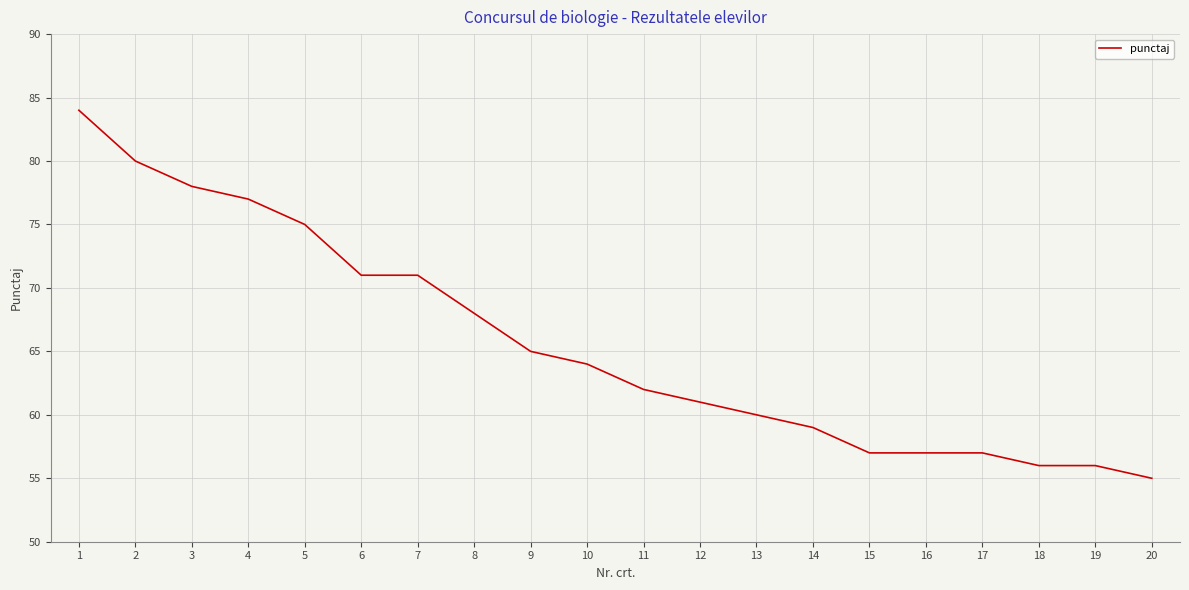

Is it true that the value at 7 is 71?

True